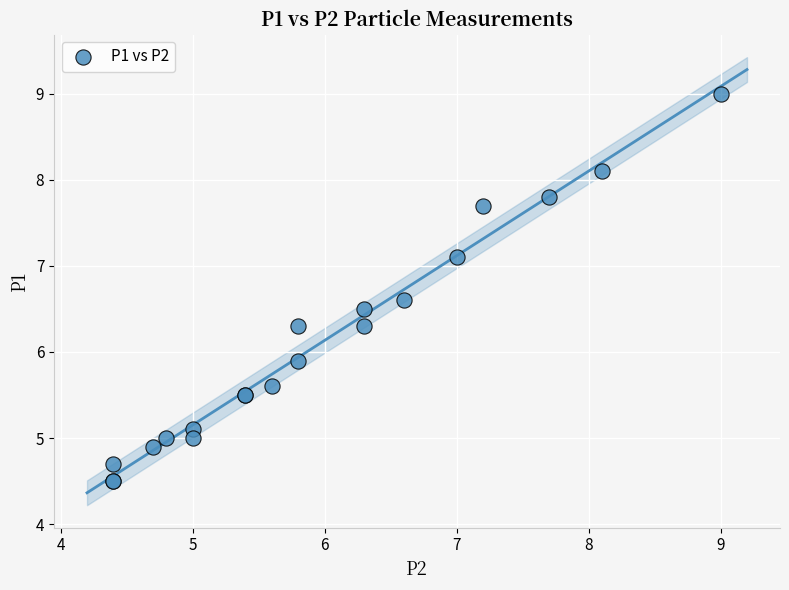

What Y value in the scatter plot is closest to 6?

5.9